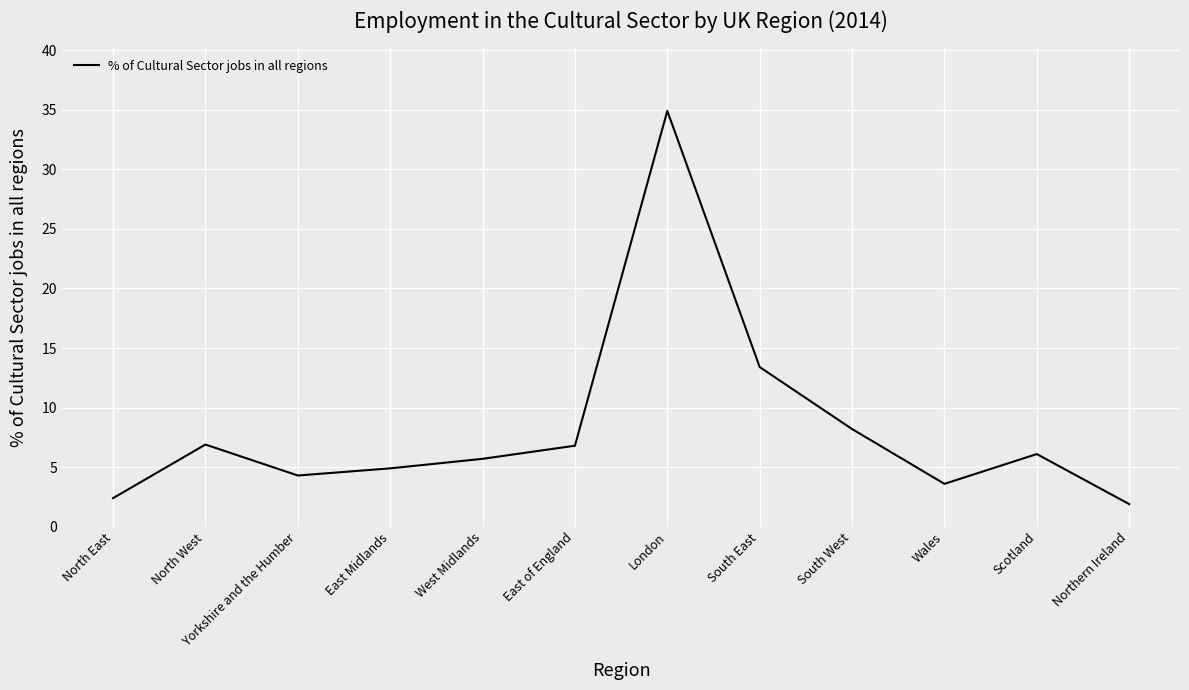

Read the value at East of England.

6.8